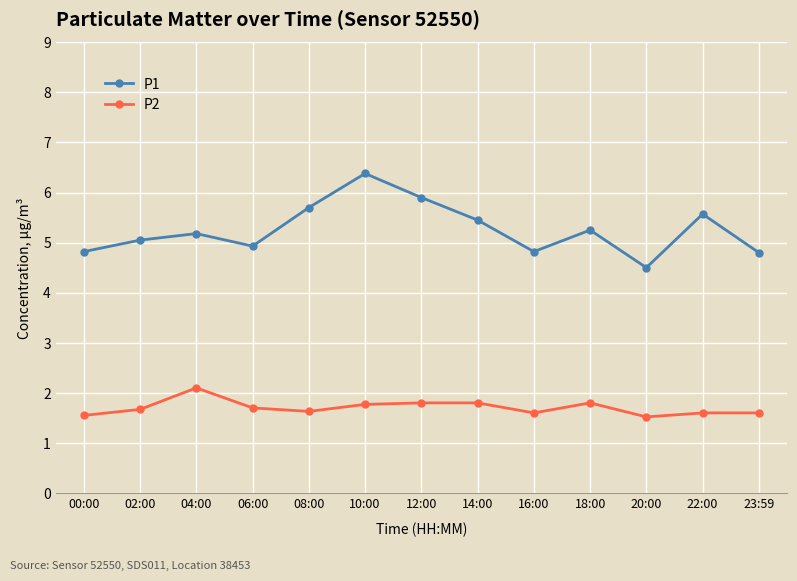

True or false: P2 and P1 intersect in this chart.

False